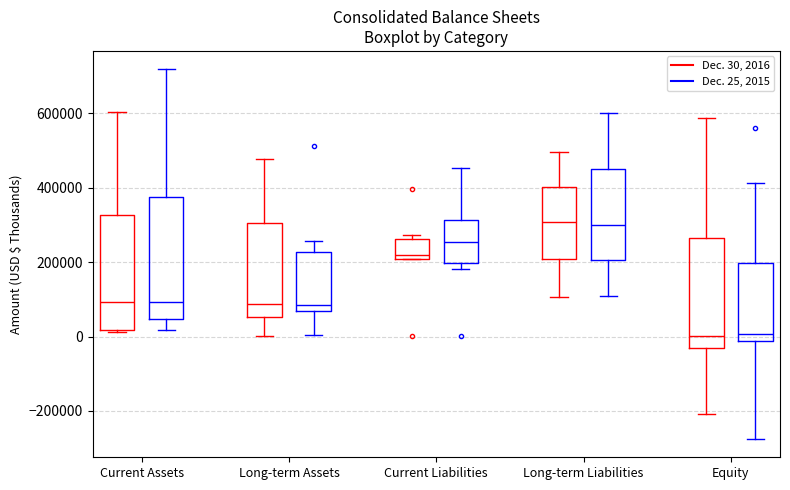

Reading left to right, transcribe this box plot: for each box, give where its median line is, the range the box spans, and where its two whiskers end, as read against the y-axis. The values are not printed on the chart, so give them approximately, as read against the axis.

Current Assets (Dec. 30, 2016): median 100000, box 20000 to 320000, whiskers 20000 to 600000
Current Assets (Dec. 25, 2015): median 100000, box 40000 to 380000, whiskers 20000 to 720000
Long-term Assets (Dec. 30, 2016): median 80000, box 60000 to 300000, whiskers 0 to 480000
Long-term Assets (Dec. 25, 2015): median 80000, box 60000 to 220000, whiskers 0 to 260000
Current Liabilities (Dec. 30, 2016): median 220000, box 200000 to 260000, whiskers 200000 to 280000
Current Liabilities (Dec. 25, 2015): median 260000, box 200000 to 320000, whiskers 180000 to 460000
Long-term Liabilities (Dec. 30, 2016): median 300000, box 200000 to 400000, whiskers 100000 to 500000
Long-term Liabilities (Dec. 25, 2015): median 300000, box 200000 to 440000, whiskers 100000 to 600000
Equity (Dec. 30, 2016): median 0, box -20000 to 260000, whiskers -200000 to 580000
Equity (Dec. 25, 2015): median 0, box -20000 to 200000, whiskers -280000 to 420000